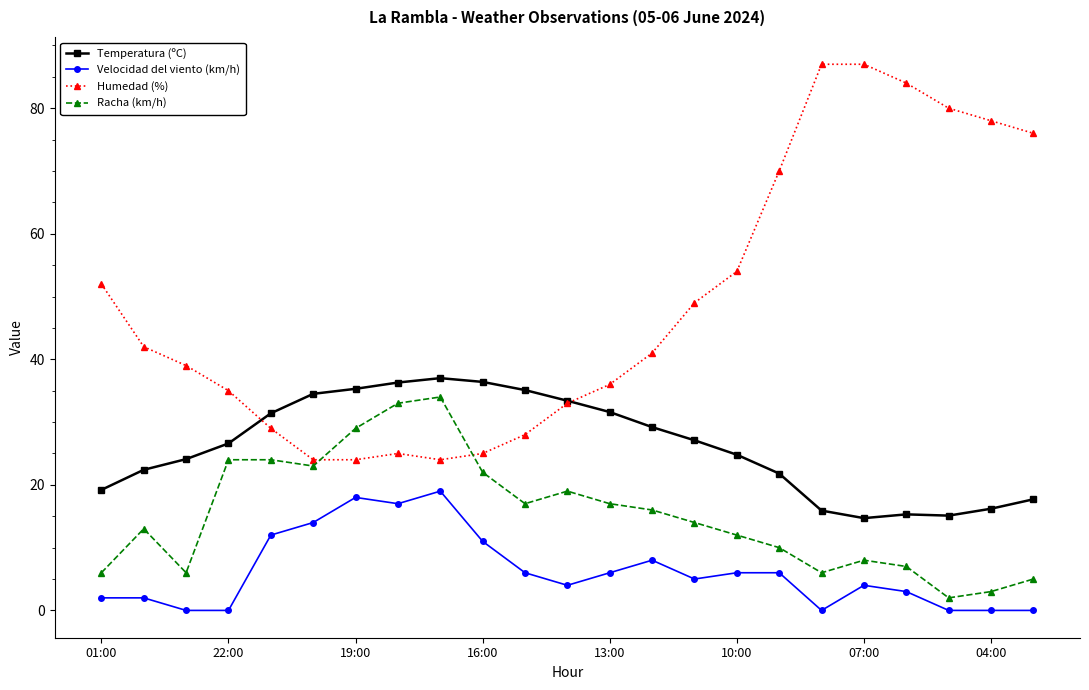

True or false: Velocidad del viento (km/h) and Temperatura (ºC) cross at least once.

False